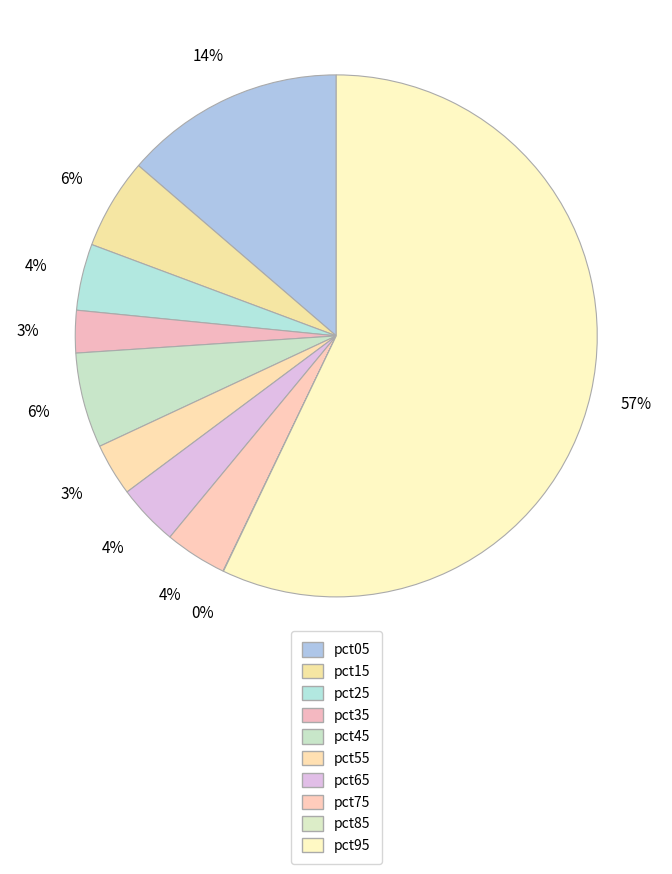

Which category accounts for the majority?

pct95